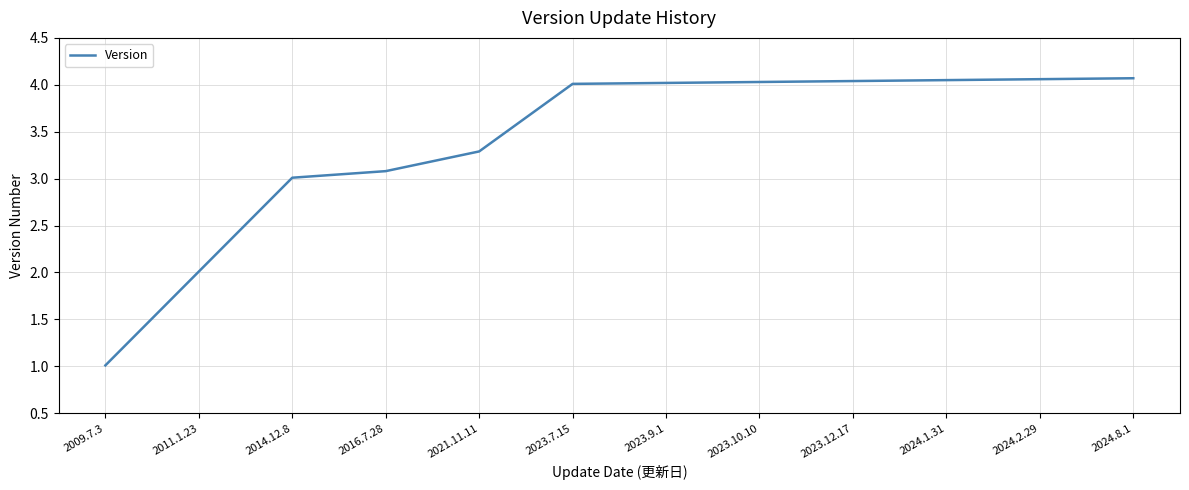

Which has a higher value, 2021.11.11 or 2011.1.23?

2021.11.11